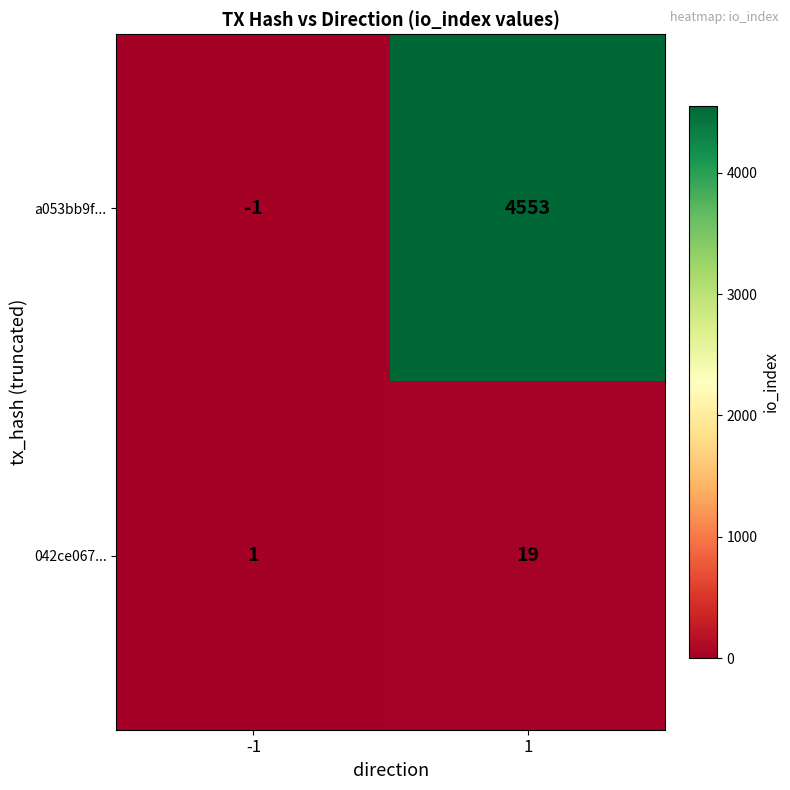

Reading left to right, transcribe all the data shown in this chart.

a053bb9f...: -1	4553
042ce067...: 1	19